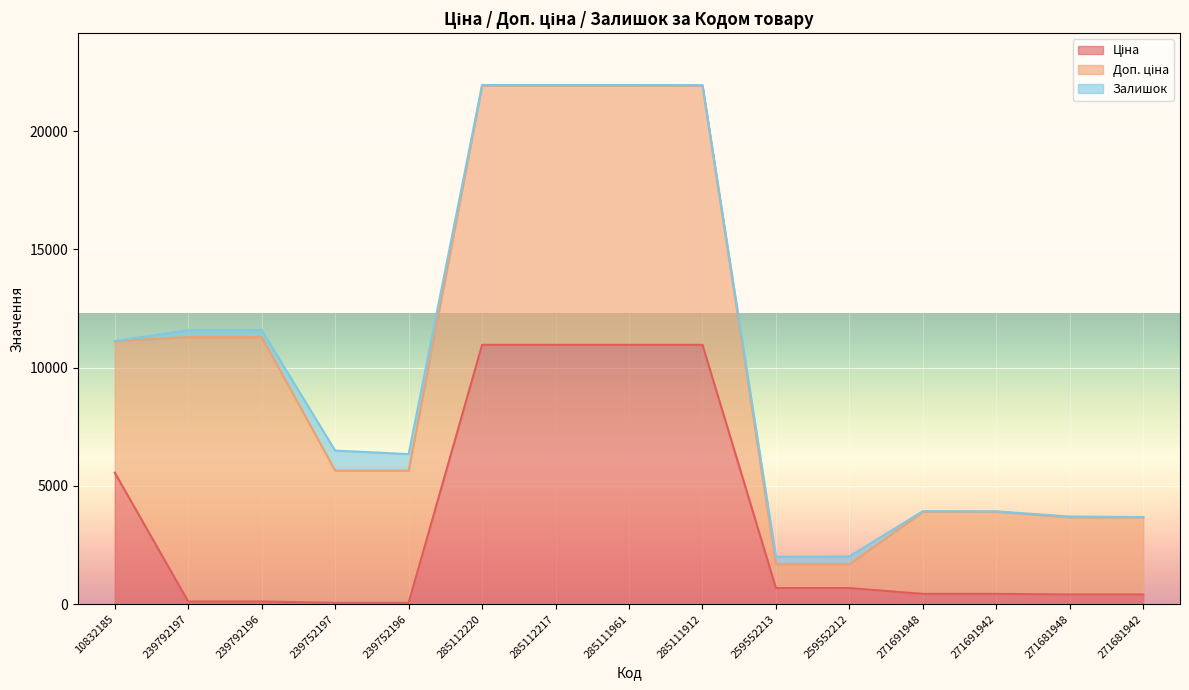

Rank the series by their average value, from lowest to highest.

Залишок, Ціна, Доп. ціна